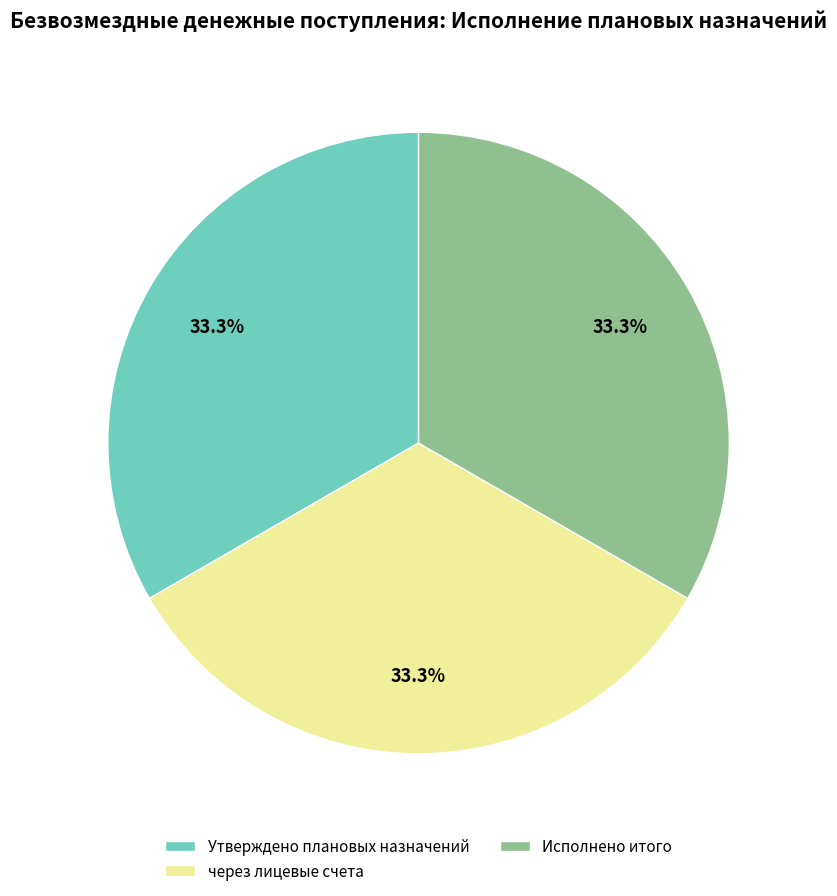

Is the sum of Исполнено итого and через лицевые счета greater than half?

Yes